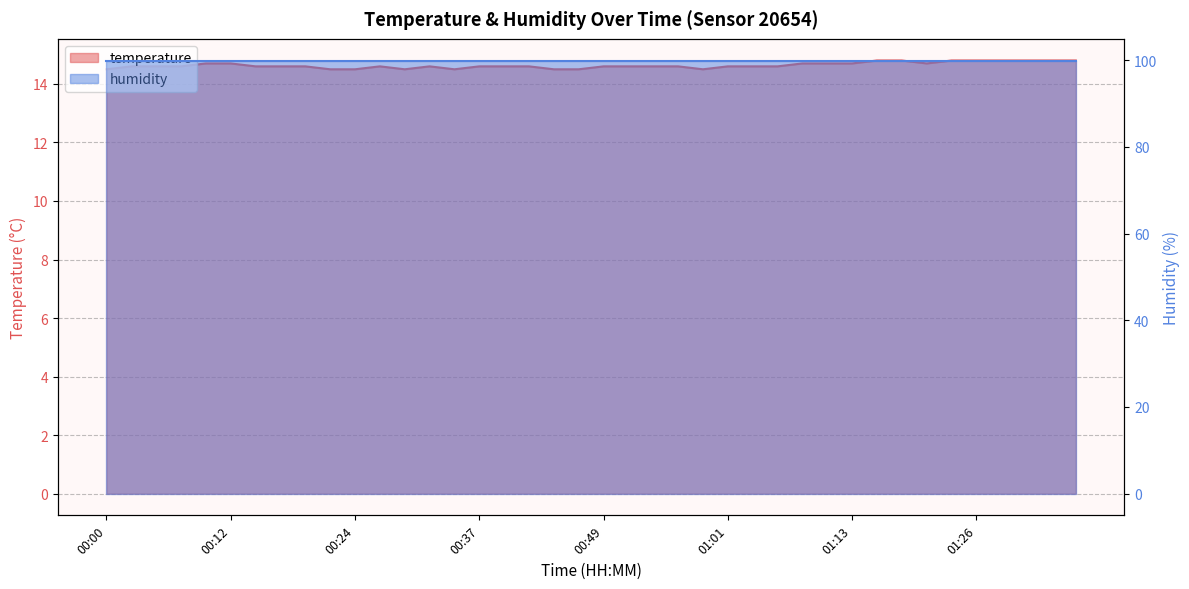

Approximately how many times larger is the value at 00:49 compared to 00:02?

1.0